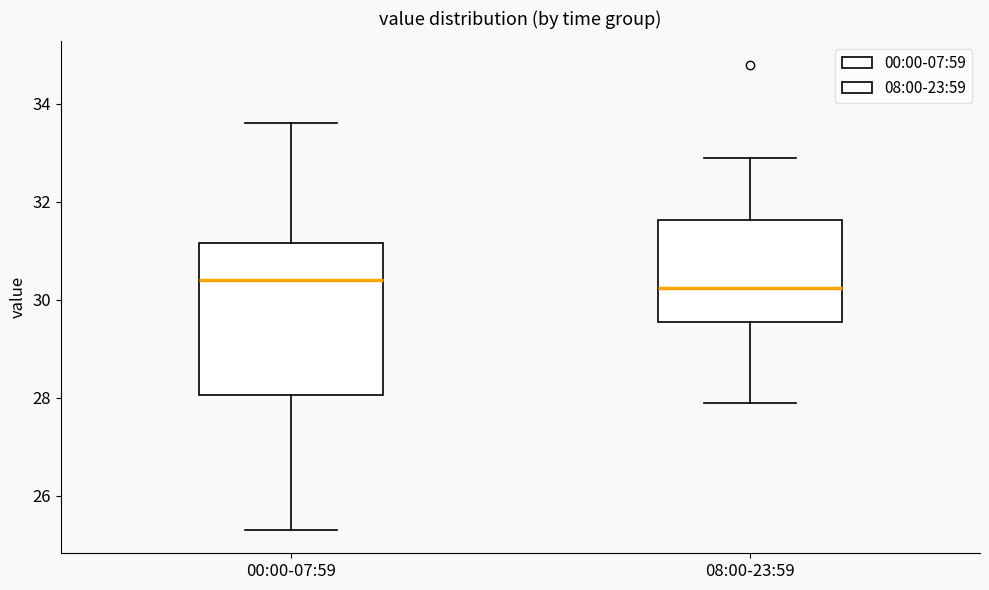

Where does the lower whisker of the box for 00:00-07:59 end on the y-axis? The values are not printed on the chart, so give them approximately, as read against the axis.

25.4